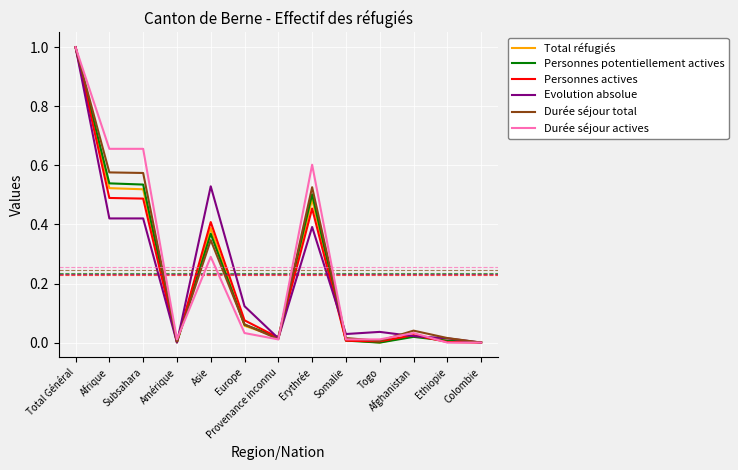

At which label does Durée séjour total reach its peak?

Total Général